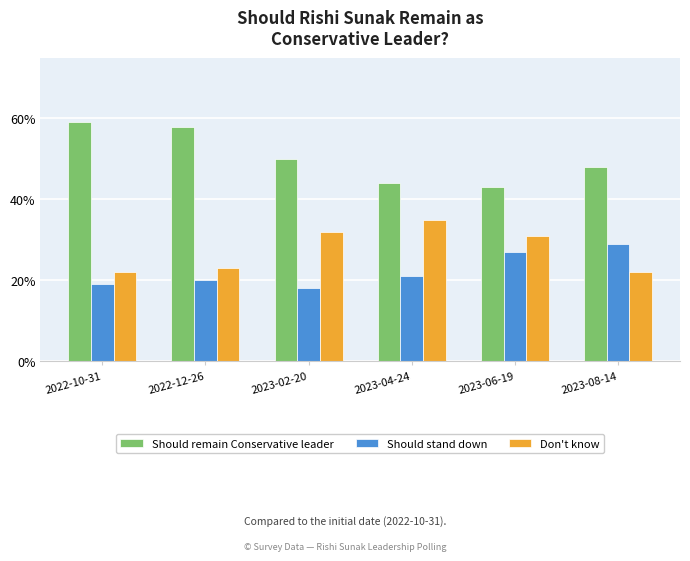

What is the sum of the Should stand down values at 2023-04-24 and 2022-10-31?

0.4